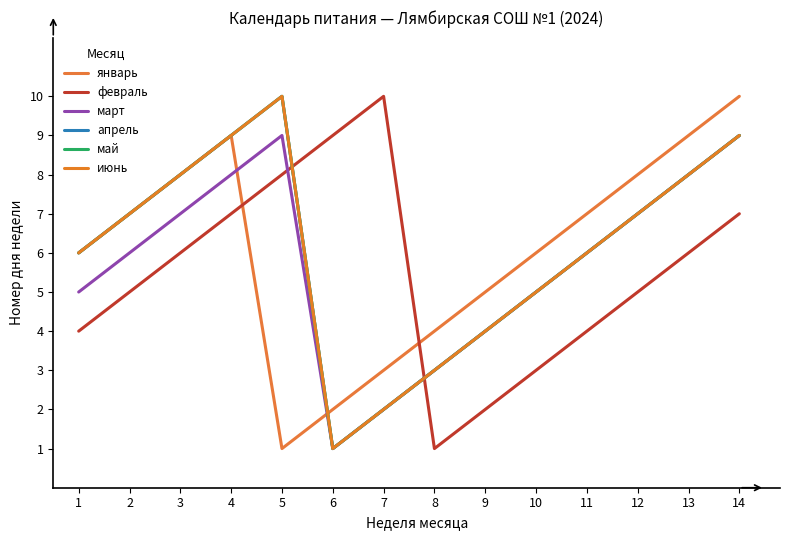

What is the value of the май point at the 14th from the left?

9